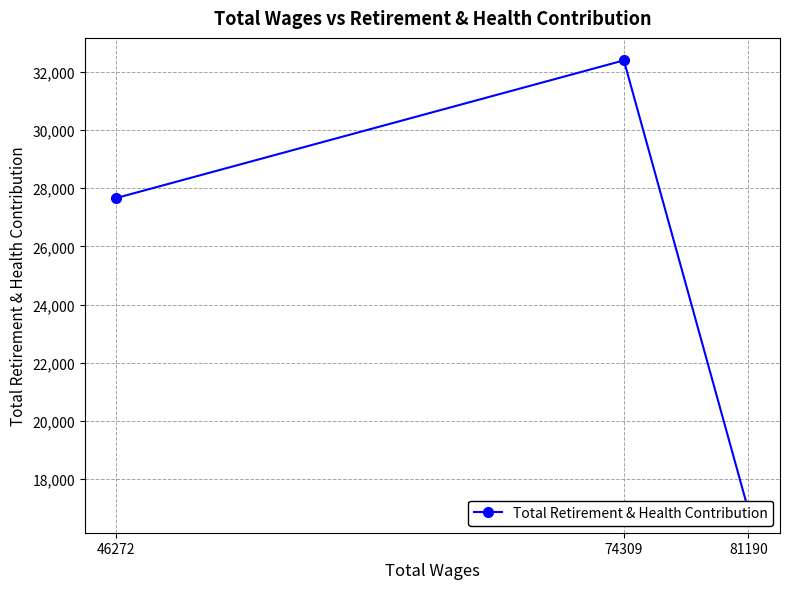

What value does the data have at 81190?

16932